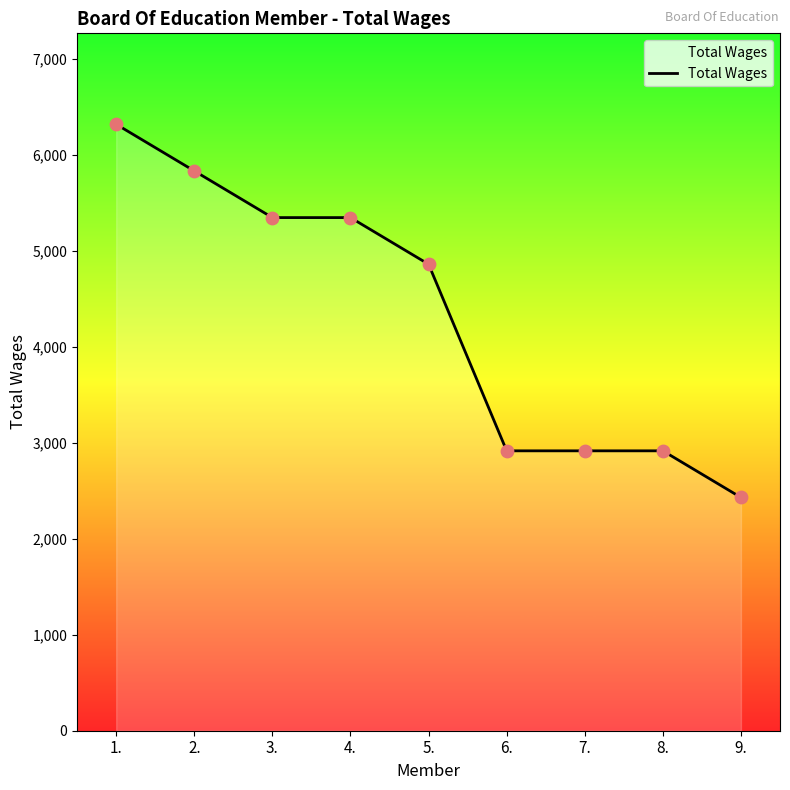

What is the ratio of the value at 3. to the value at 1.?

0.8